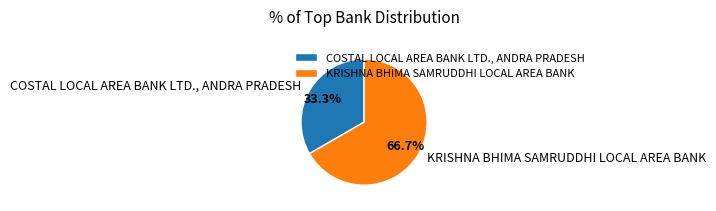

Rank the categories by value from lowest to highest.

COSTAL LOCAL AREA BANK LTD., ANDRA PRADESH, KRISHNA BHIMA SAMRUDDHI LOCAL AREA BANK